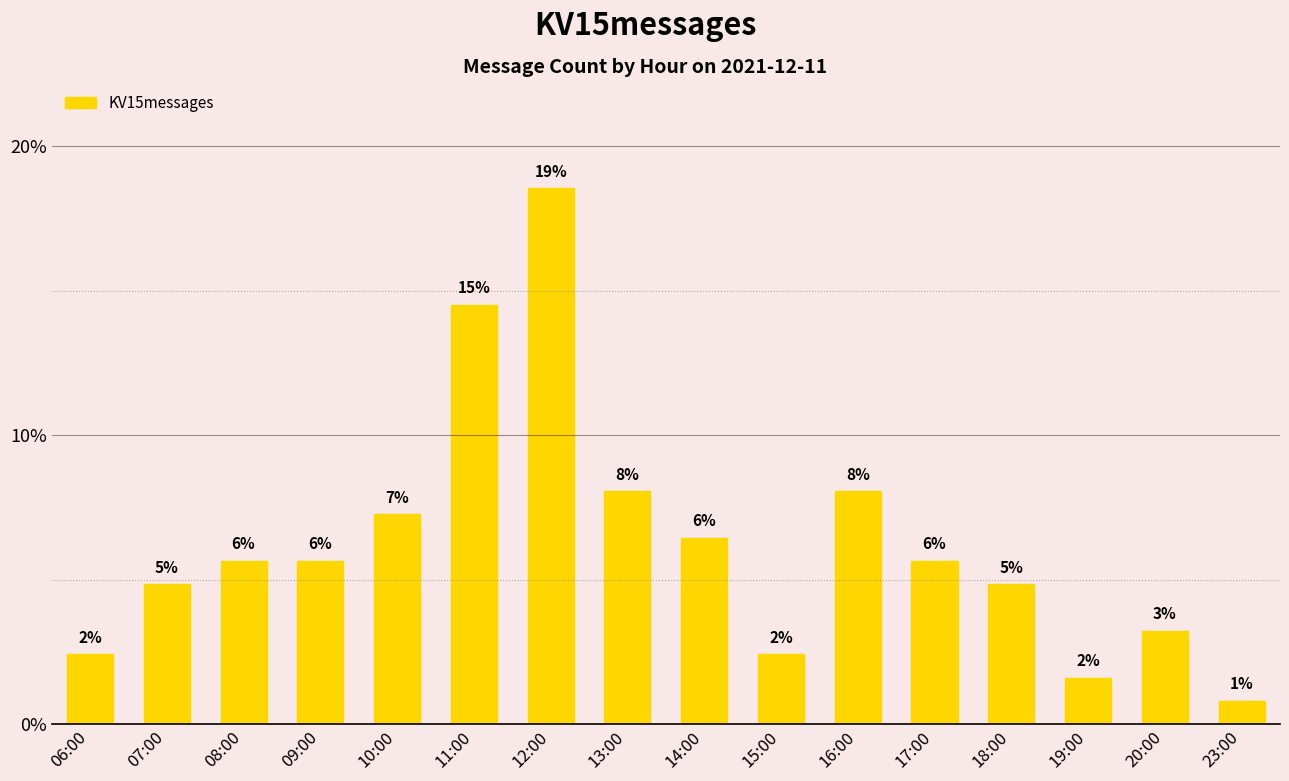

Reading left to right, transcribe all the data shown in this chart.

06:00=2.4	07:00=4.8	08:00=5.6	09:00=5.6	10:00=7.3	11:00=14.5	12:00=18.5	13:00=8.1	14:00=6.5	15:00=2.4	16:00=8.1	17:00=5.6	18:00=4.8	19:00=1.6	20:00=3.2	23:00=0.8